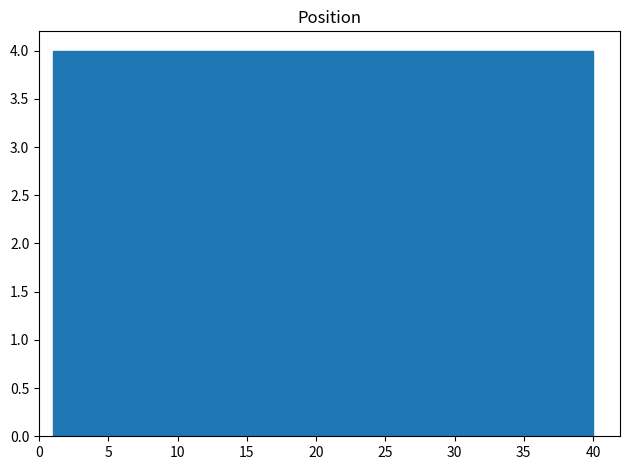

Reading left to right, transcribe this chart: for each bar, give the range it covers on the x-axis and its height. Neither the bar edges nor the heights are printed on the chart, so give them approximately, as read against the axes.

1.0 to 4.9: 4
4.9 to 8.8: 4
8.8 to 12.7: 4
12.7 to 16.6: 4
16.6 to 20.5: 4
20.5 to 24.4: 4
24.4 to 28.3: 4
28.3 to 32.2: 4
32.2 to 36.1: 4
36.1 to 40.0: 4